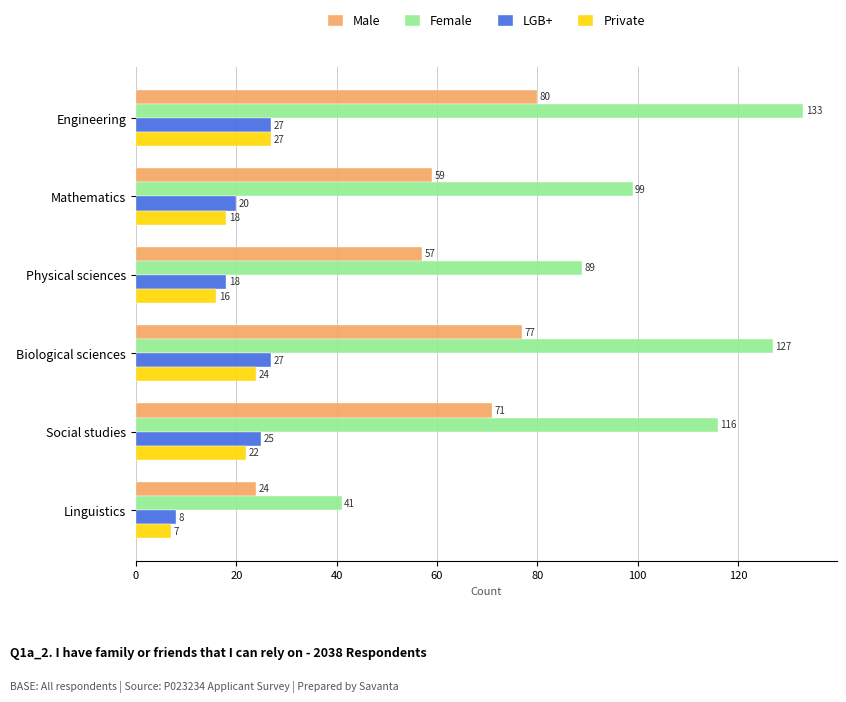

Is it true that Female equals 127 at Biological sciences?

True